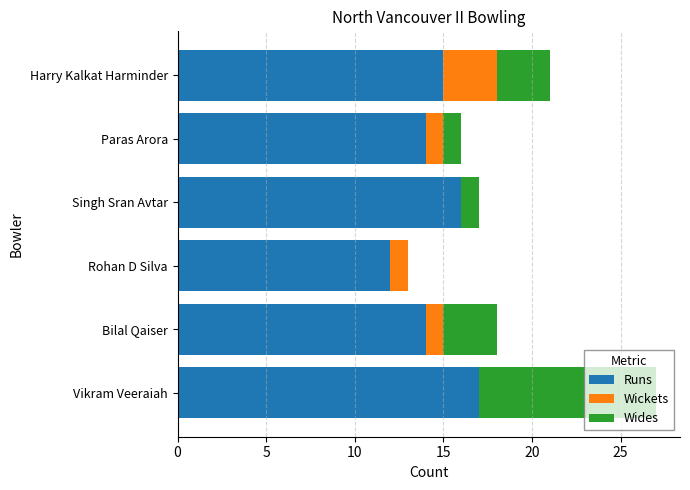

How many series are shown in this chart?

3